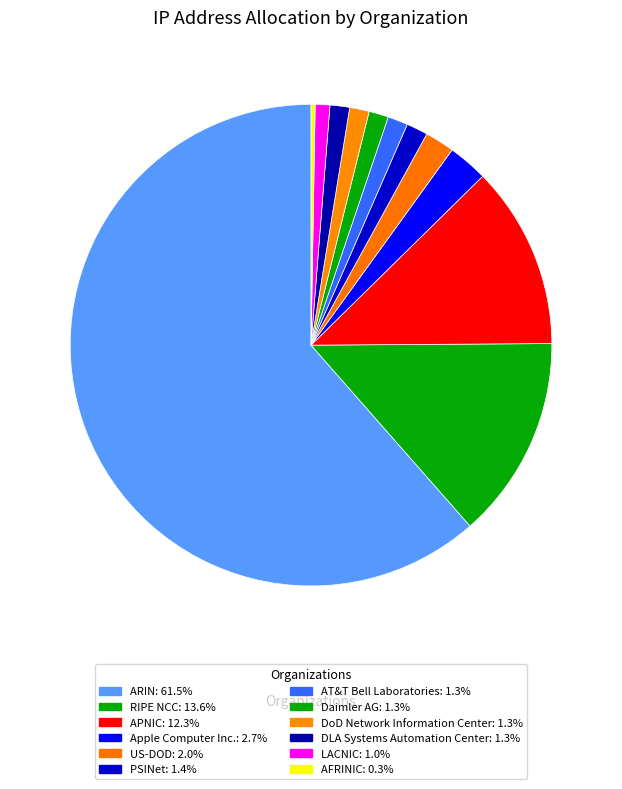

What is the ratio of the value at DLA Systems Automation Center to the value at Apple Computer Inc.?

0.5